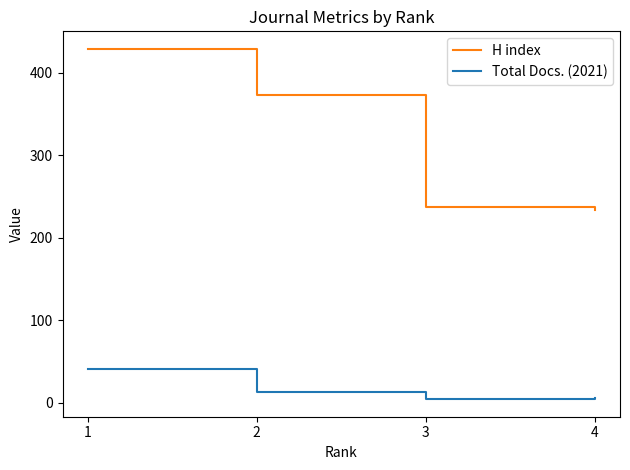

True or false: H index and Total Docs. (2021) intersect in this chart.

False